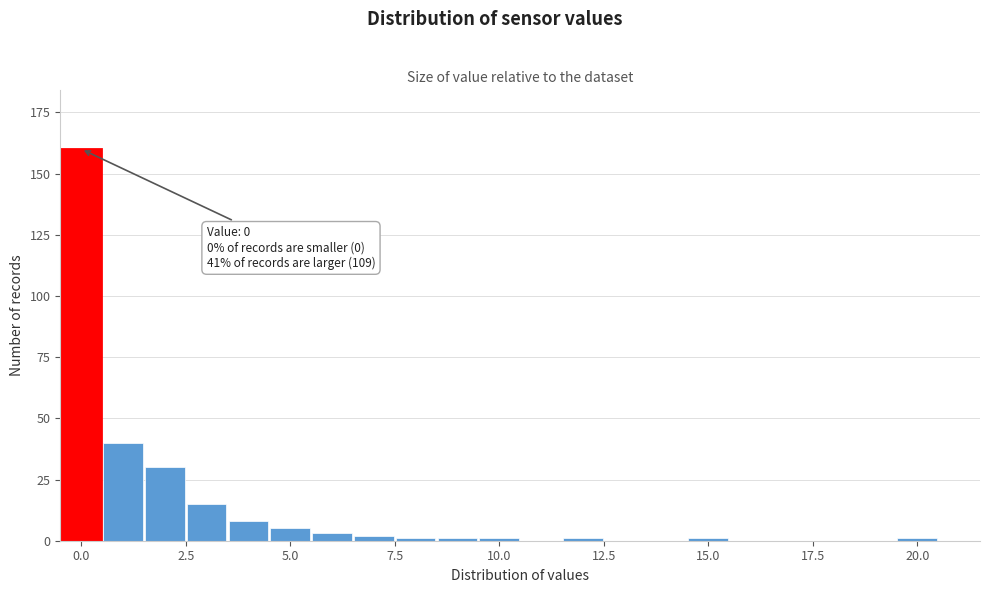

Read against the x-axis, roughly where is the centre of the tallest bar?

0.0